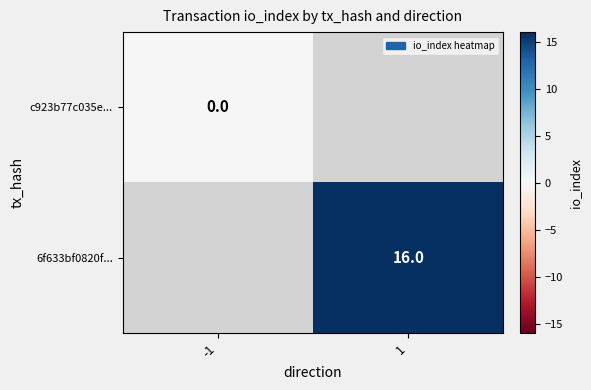

How many data points does each series have?

2